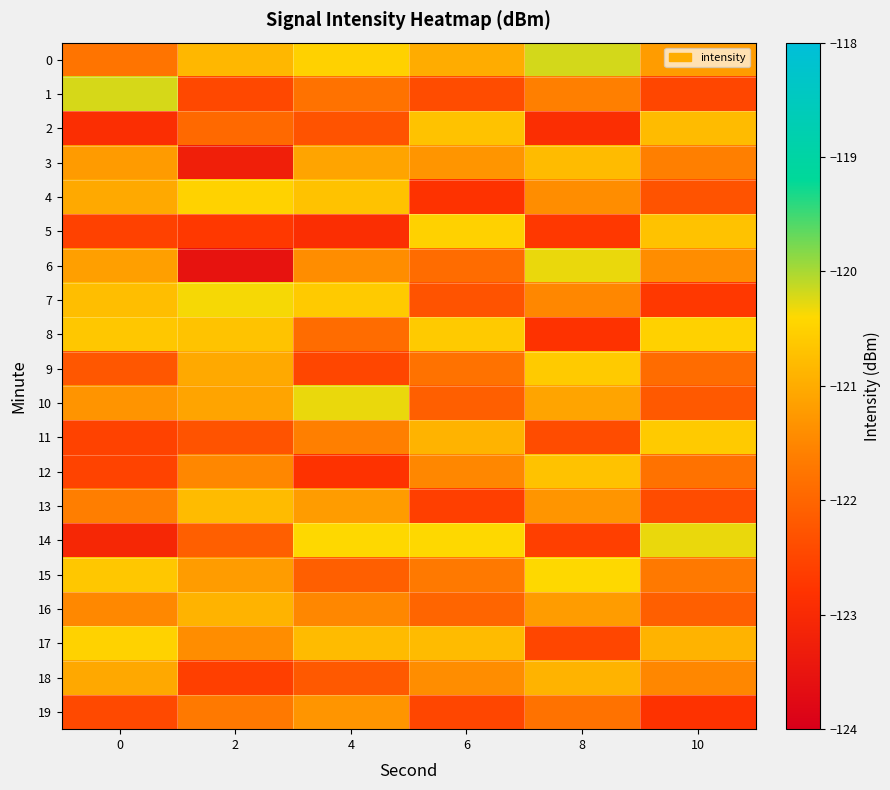

Which series has the largest range (max minus min)?

6